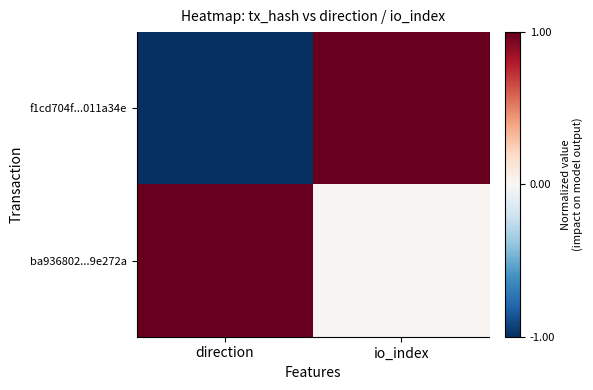

Which category has the lowest value across all series?

direction